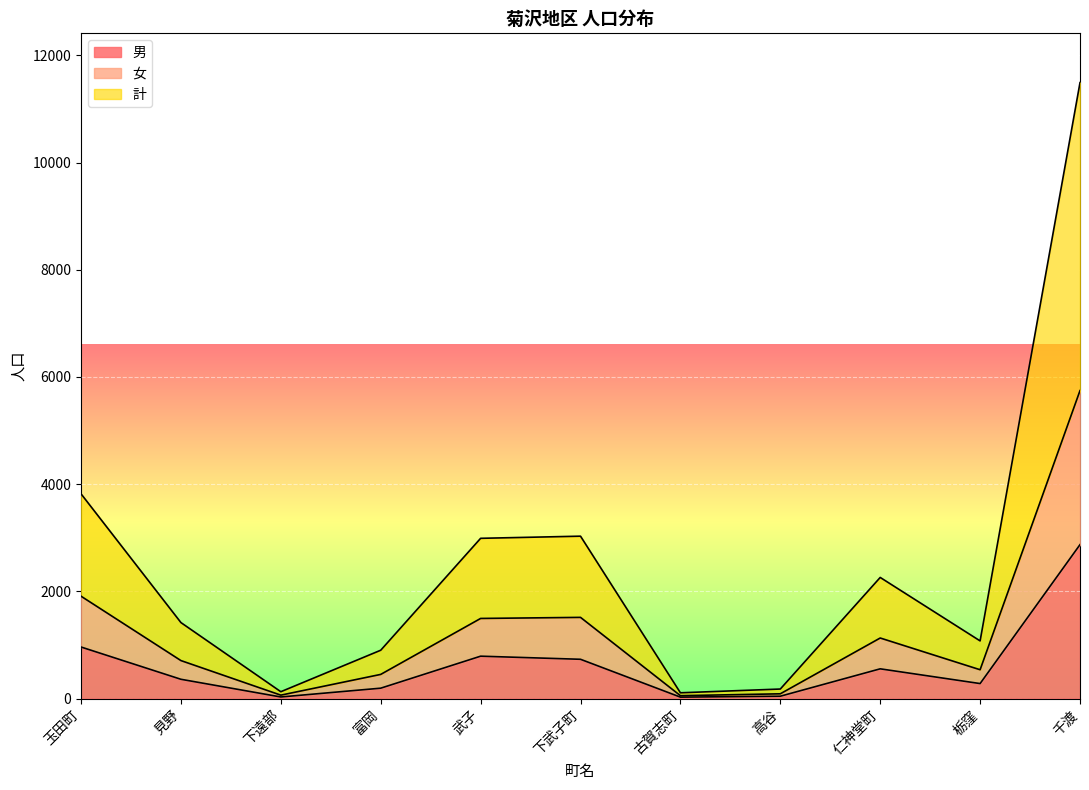

Rank the series at 見野 from highest to lowest value.

計, 女, 男